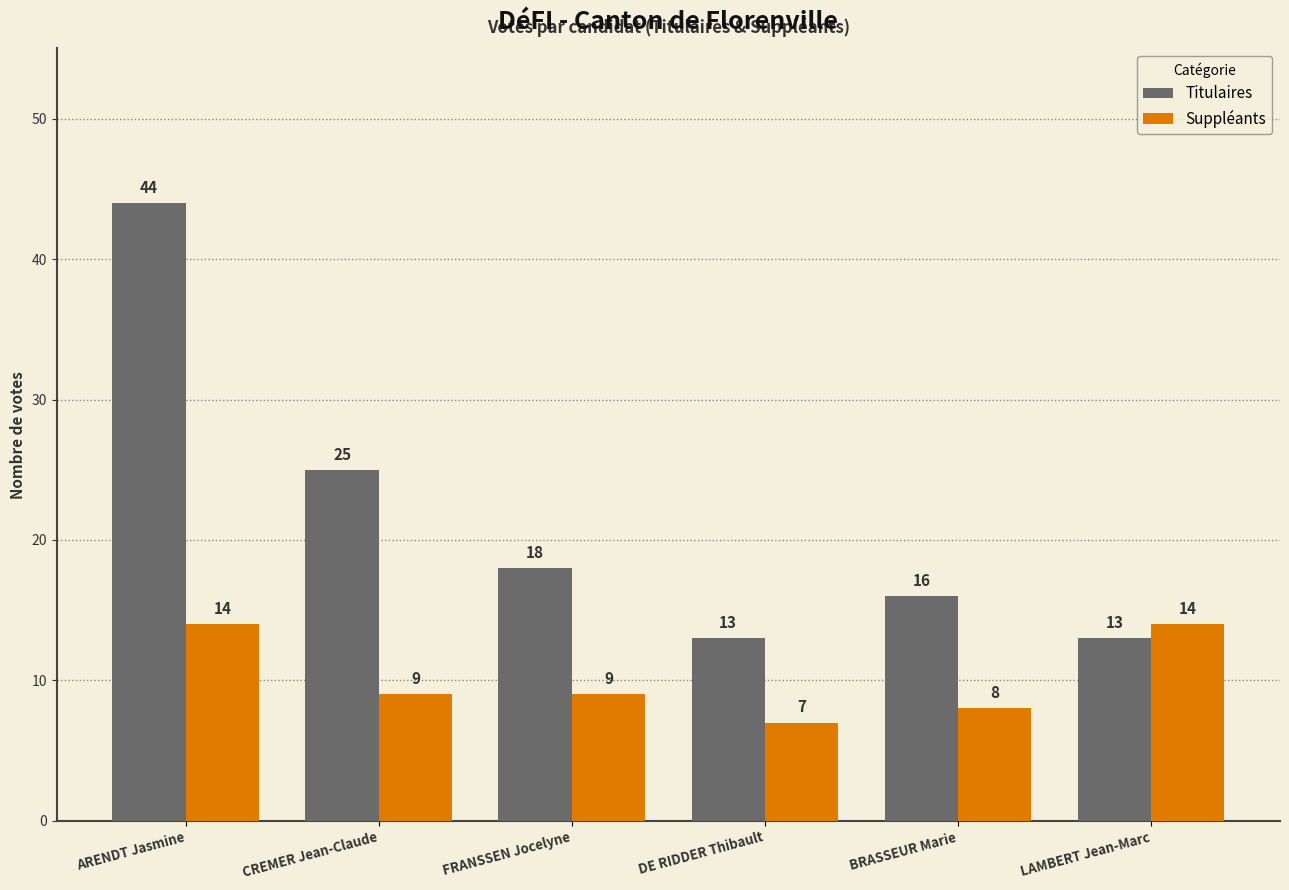

Does the chart contain any negative values?

No